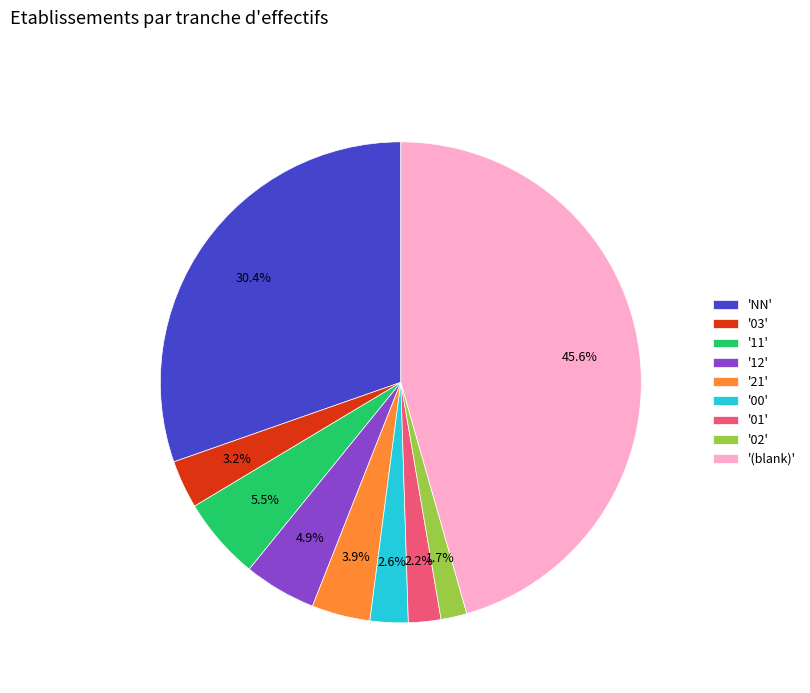

What percentage is NOT represented by 'NN'?

69.6%